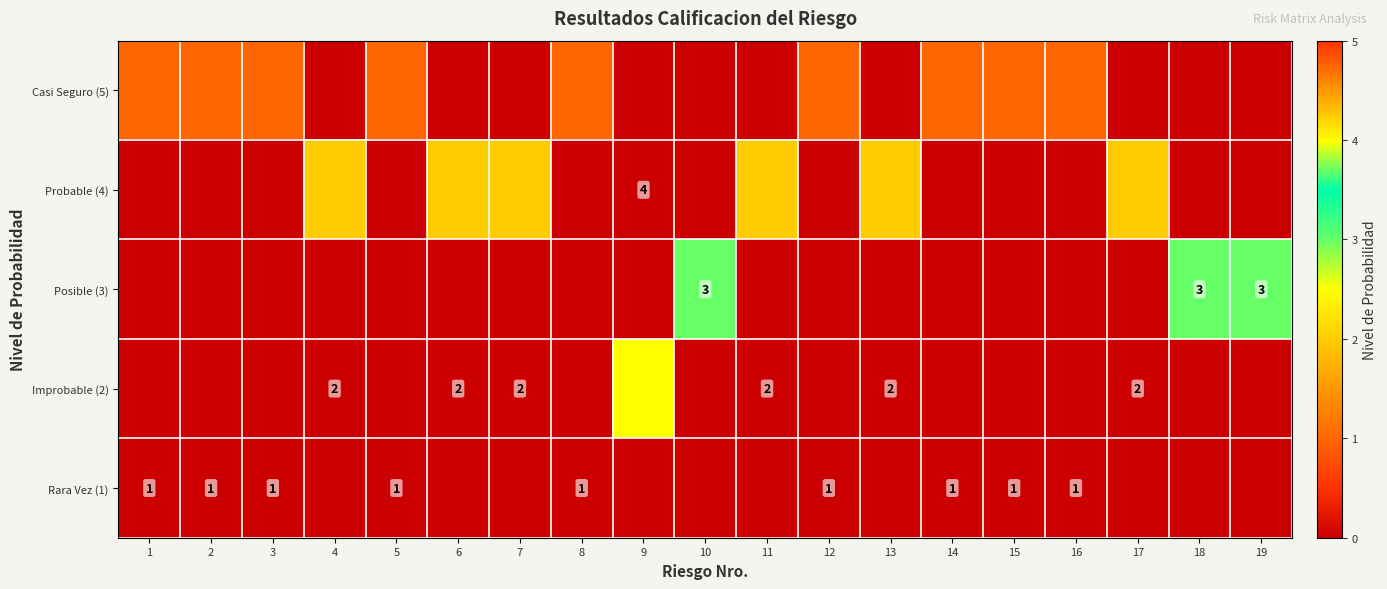

The Posible (3) series shows 3 at 19. True or false?

True